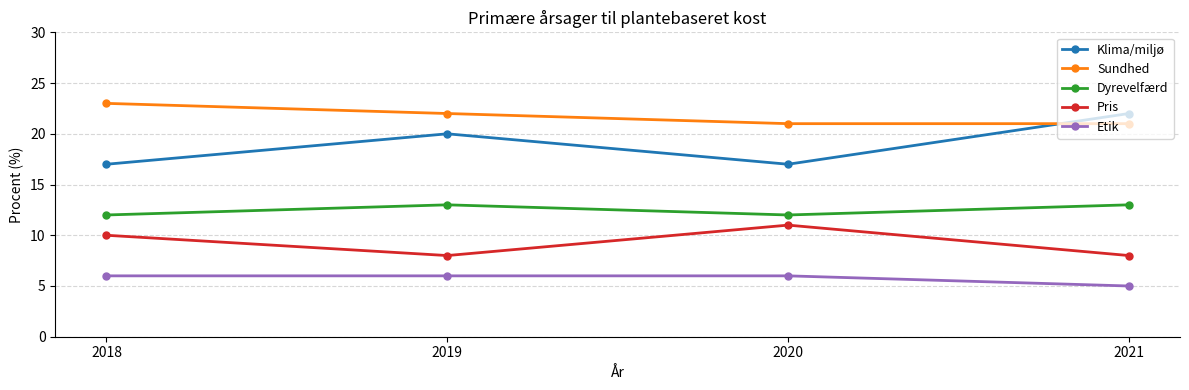

What value does the Dyrevelfærd series have at 2019?

13